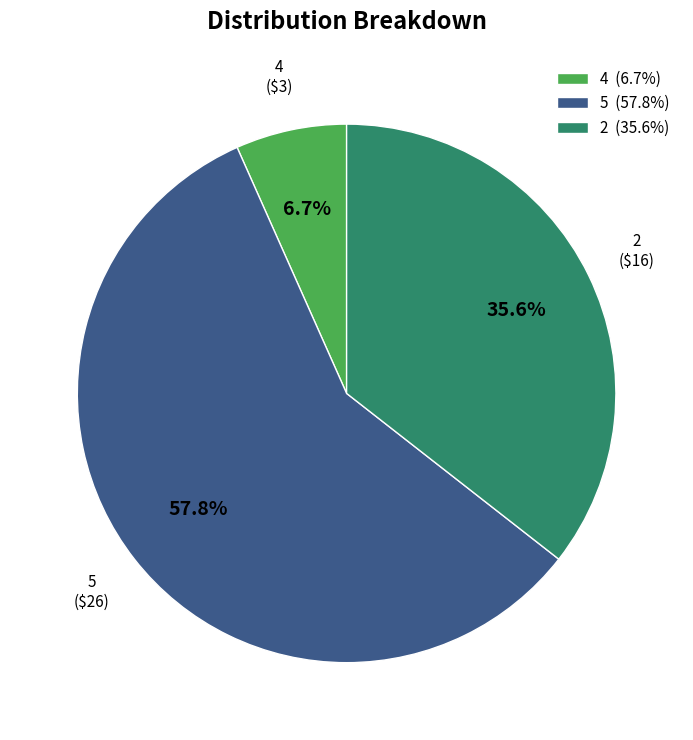

Is the sum of 5 and 2 greater than half?

Yes